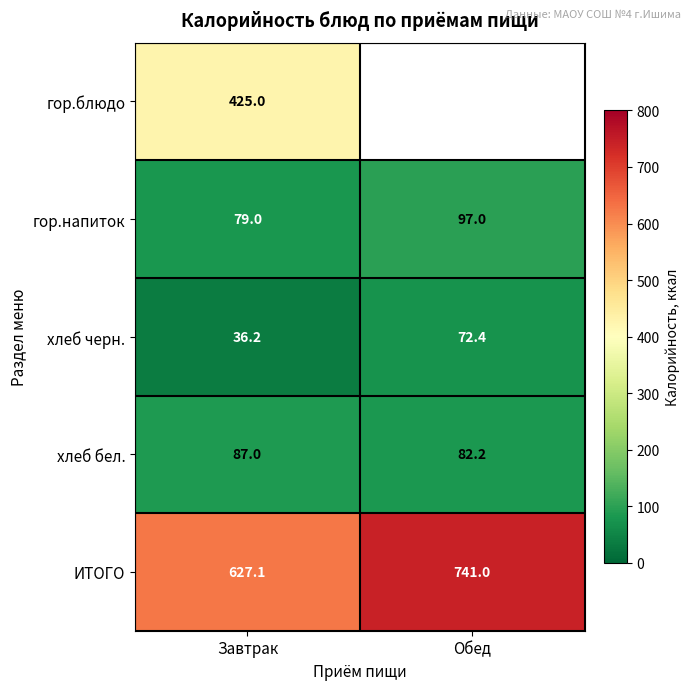

Is it true that хлеб бел. equals 59.2 at Завтрак?

False